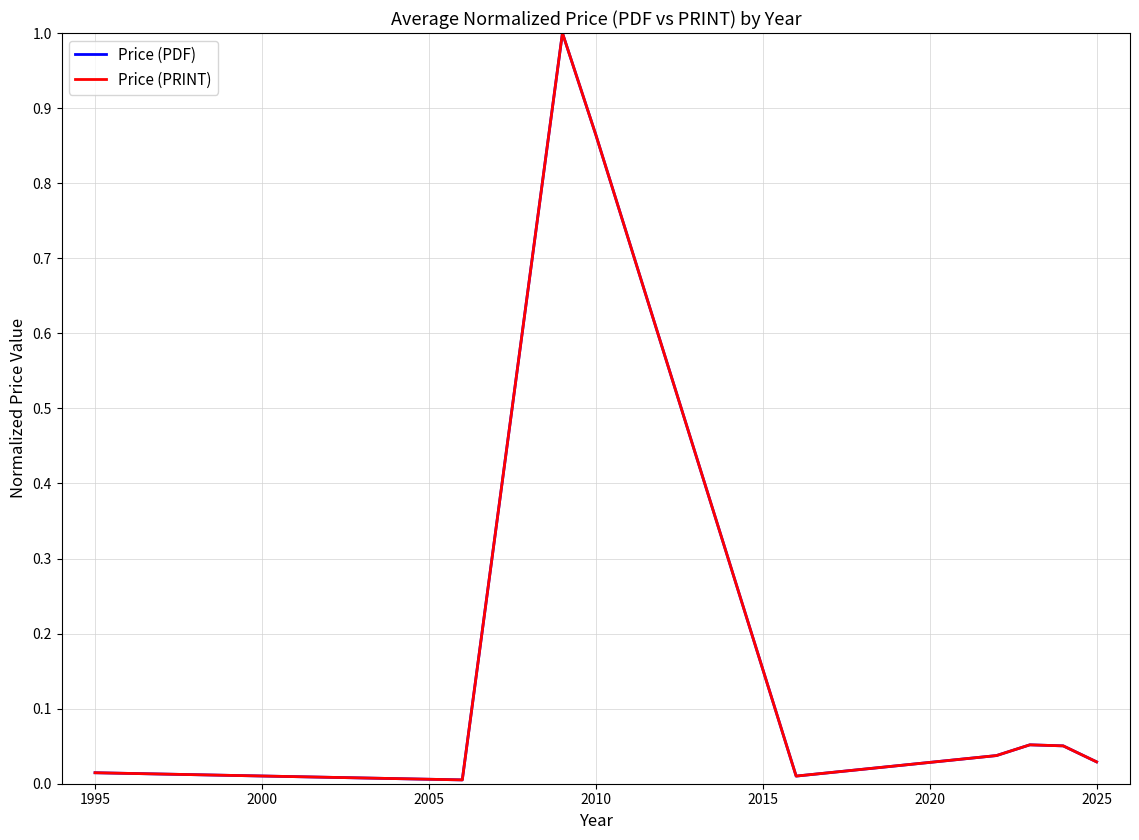

Is this an area chart (filled region under the line)?

No